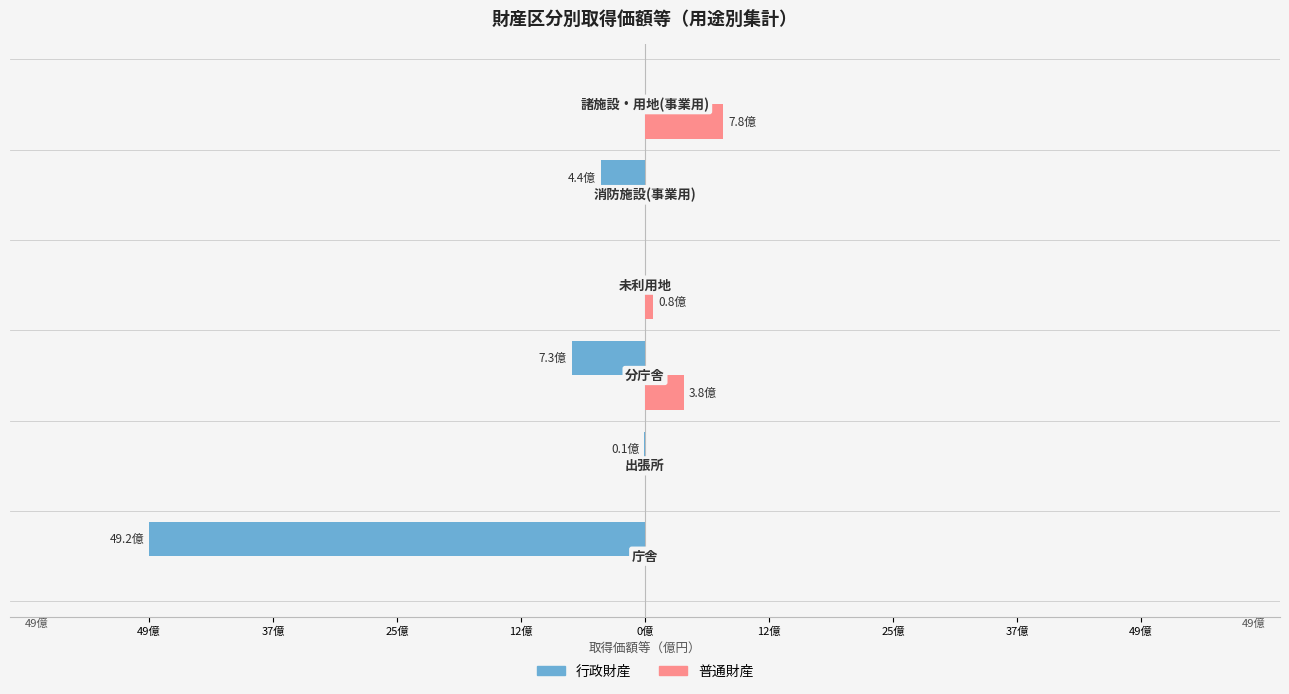

How many data points does each series have?

6